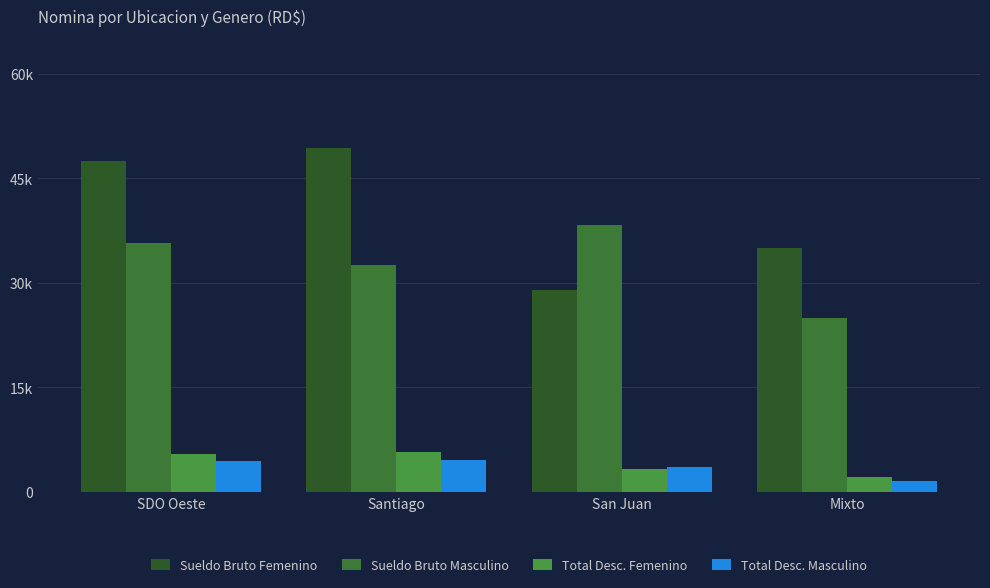

Does the chart contain any negative values?

No